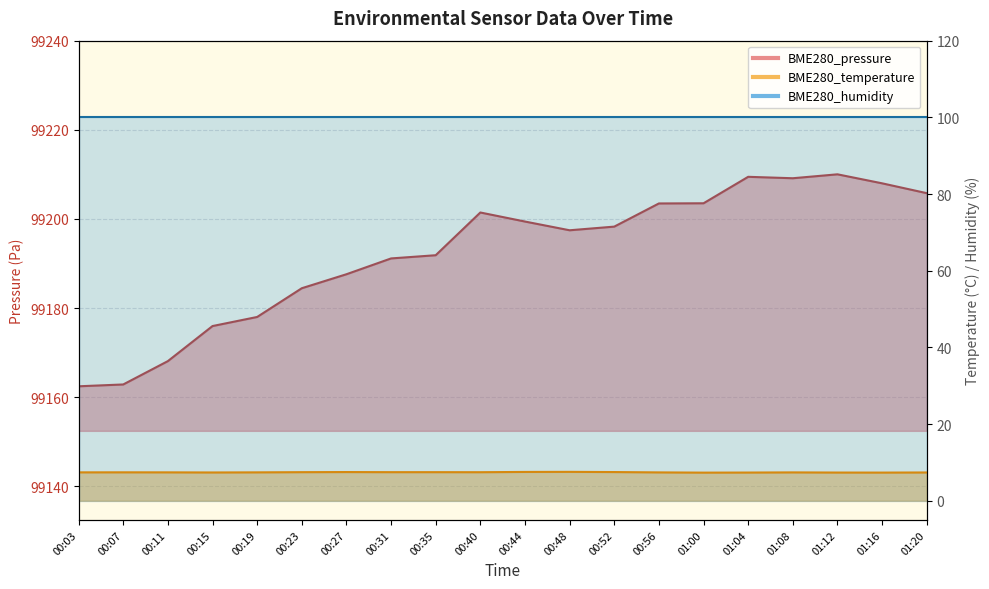

Reading left to right, list all the values displayed in this chart.

BME280_pressure: 99162.4	99162.9	99168.1	99176.0	99178.0	99184.4	99187.6	99191.1	99191.9	99201.4	99199.4	99197.5	99198.3	99203.5	99203.5	99209.5	99209.1	99210.0	99208.0	99205.8
BME280_temperature: 7.4	7.4	7.4	7.4	7.4	7.5	7.5	7.5	7.5	7.5	7.5	7.5	7.5	7.4	7.3	7.4	7.4	7.4	7.3	7.4